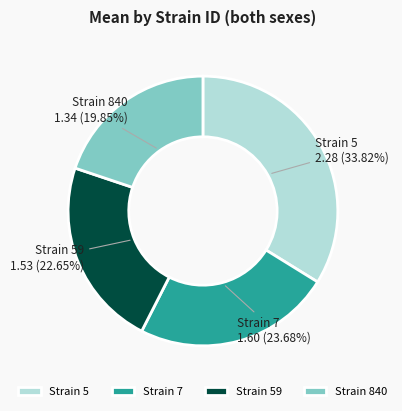

Is the sum of Strain 7 and Strain 840 greater than half?

No